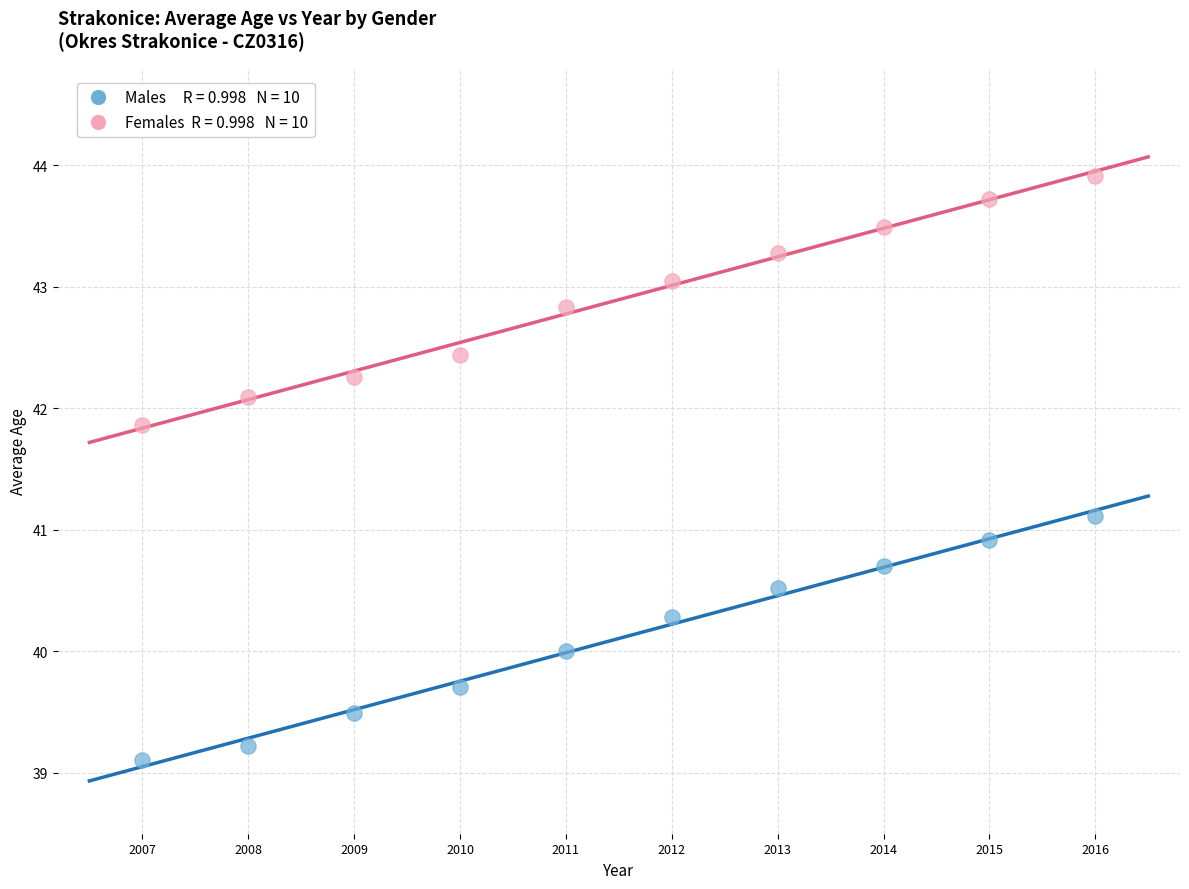

Across all data points, what is the range of Y values (max minus min)?

4.8